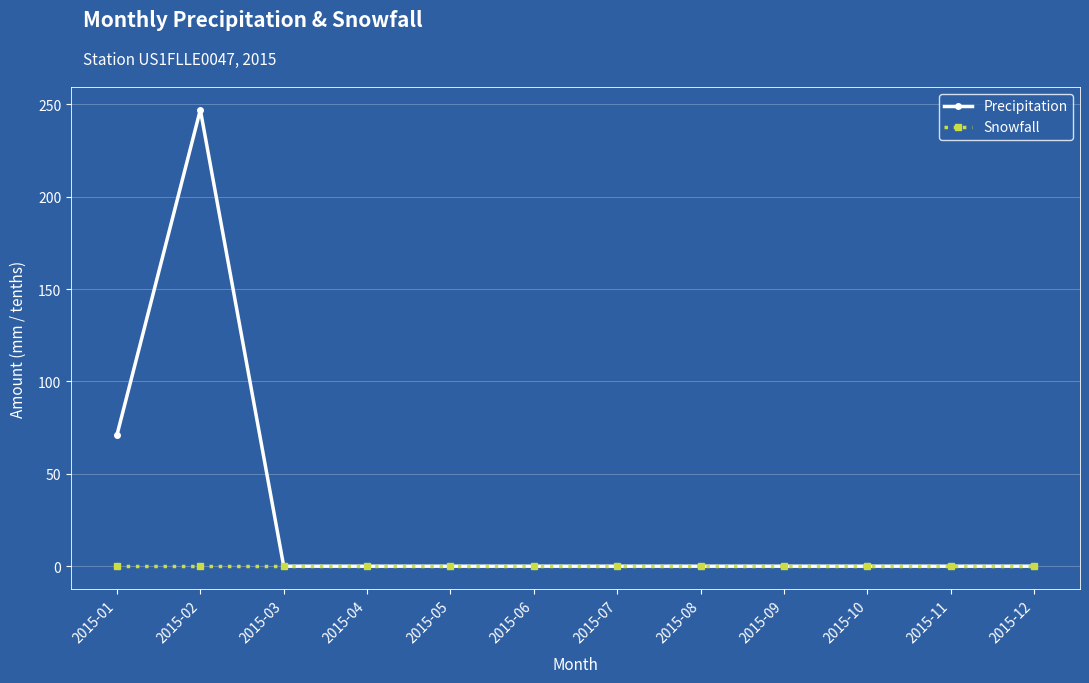

List the series in order of their peak value, highest first.

Precipitation, Snowfall